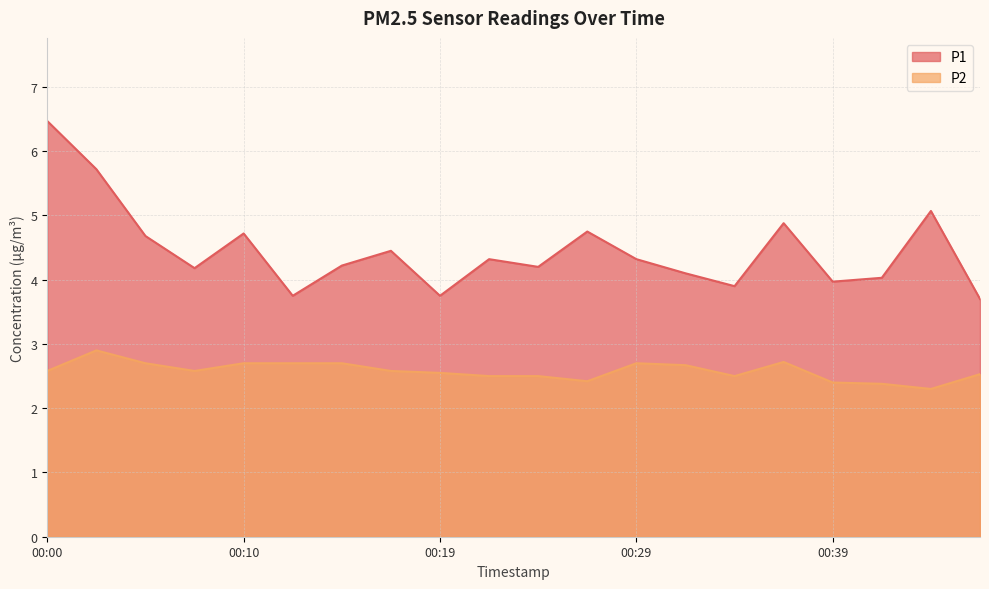

What are all the series names shown in the legend?

P1, P2